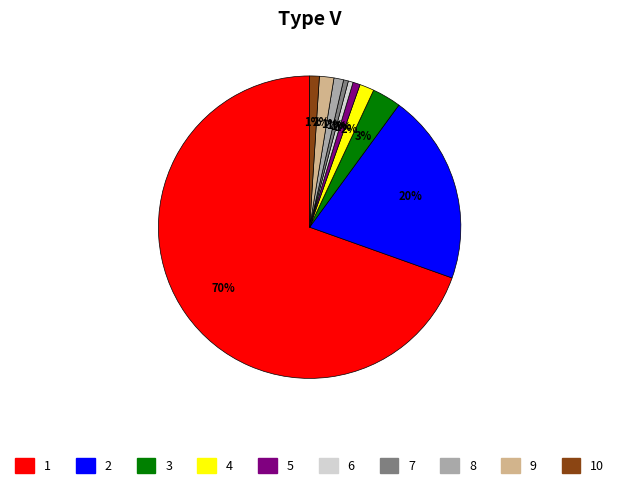

Is there any slice that represents more than half of the pie?

Yes